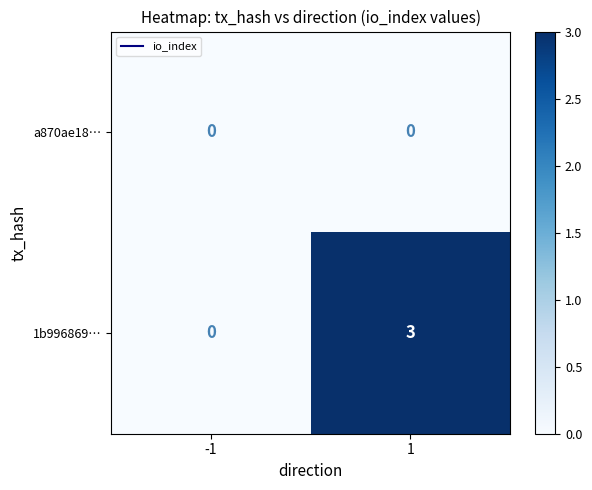

What is the greatest value displayed?

3